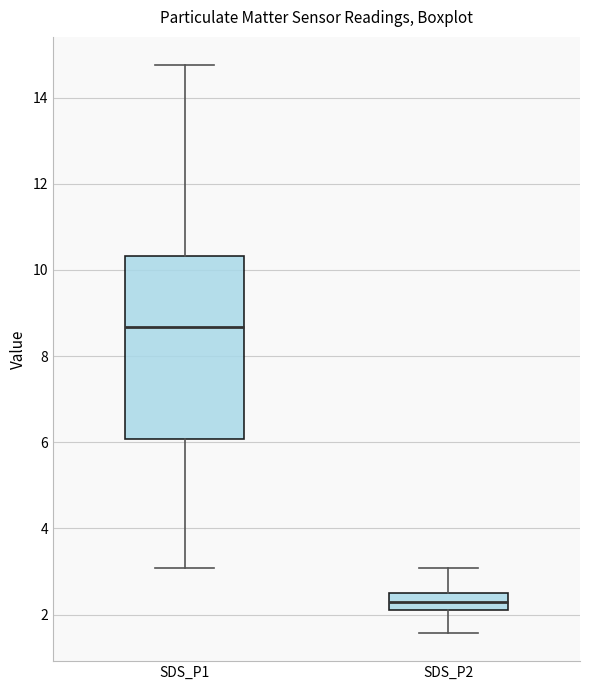

Which box has the lowest median line?

SDS_P2